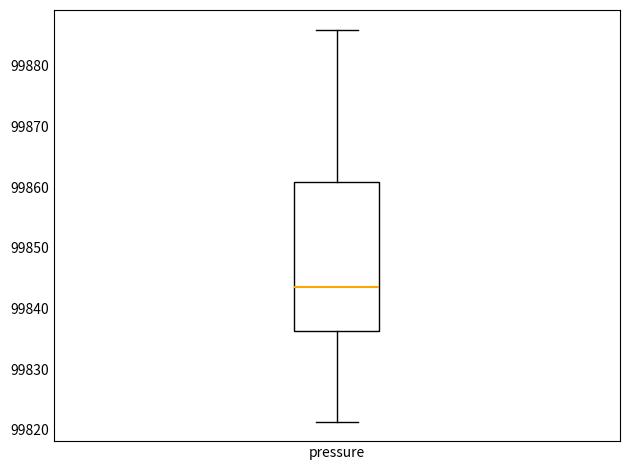

Where does the upper whisker of the box for pressure end on the y-axis? The values are not printed on the chart, so give them approximately, as read against the axis.

99886